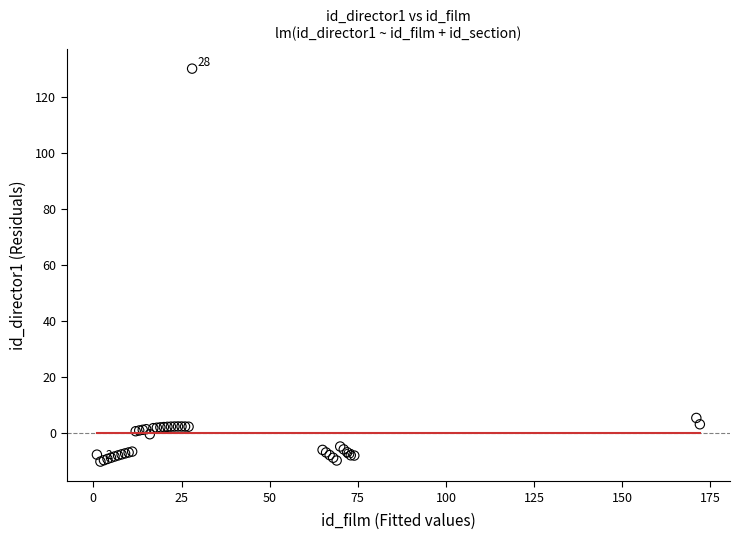

What Y value in the scatter plot is closest to 59?

5.3